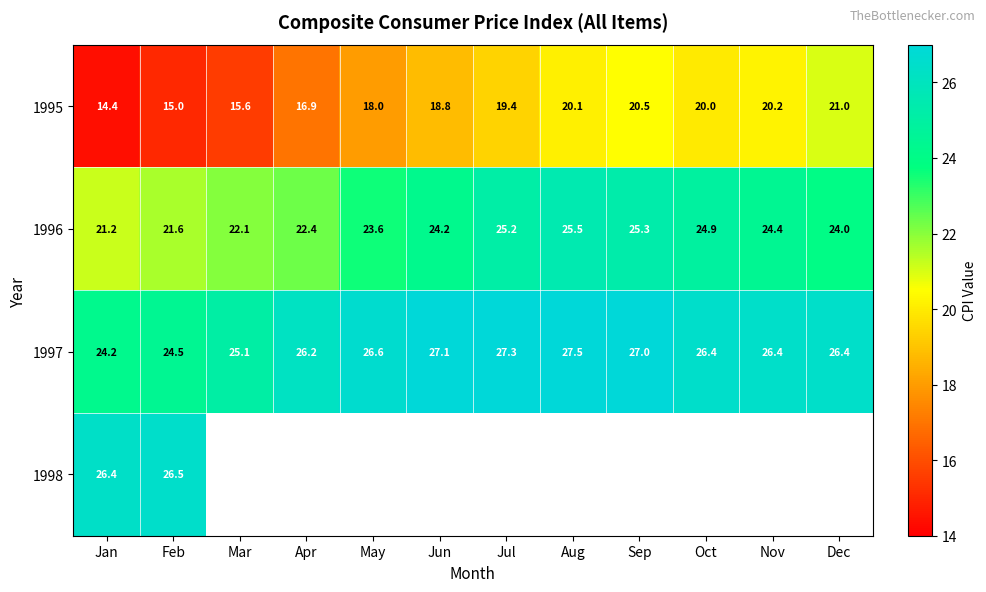

What is the sum of the 1995 values at Mar and Feb?

30.6